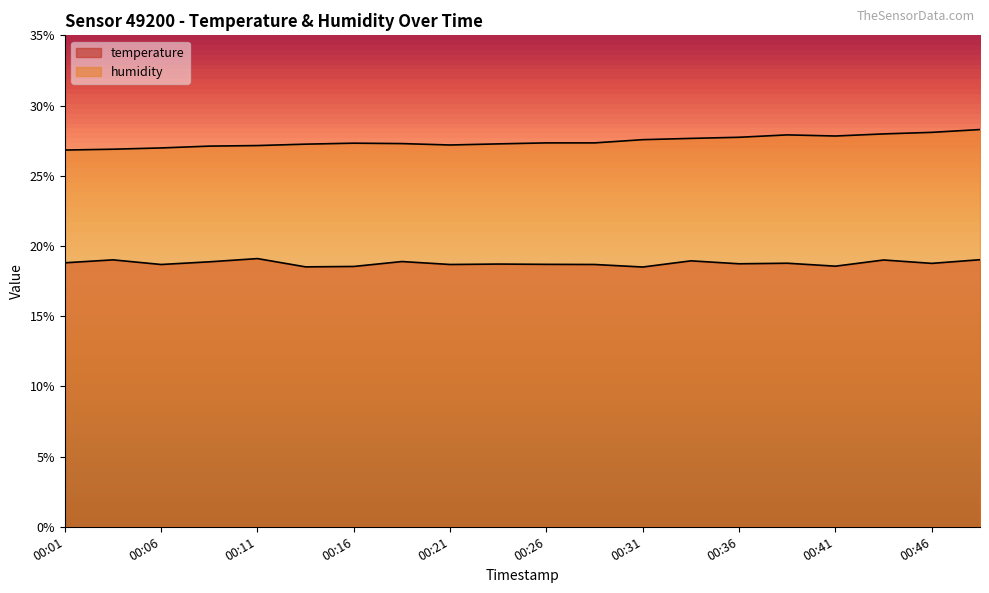

Is it true that humidity equals 27.7 at 00:36?

True